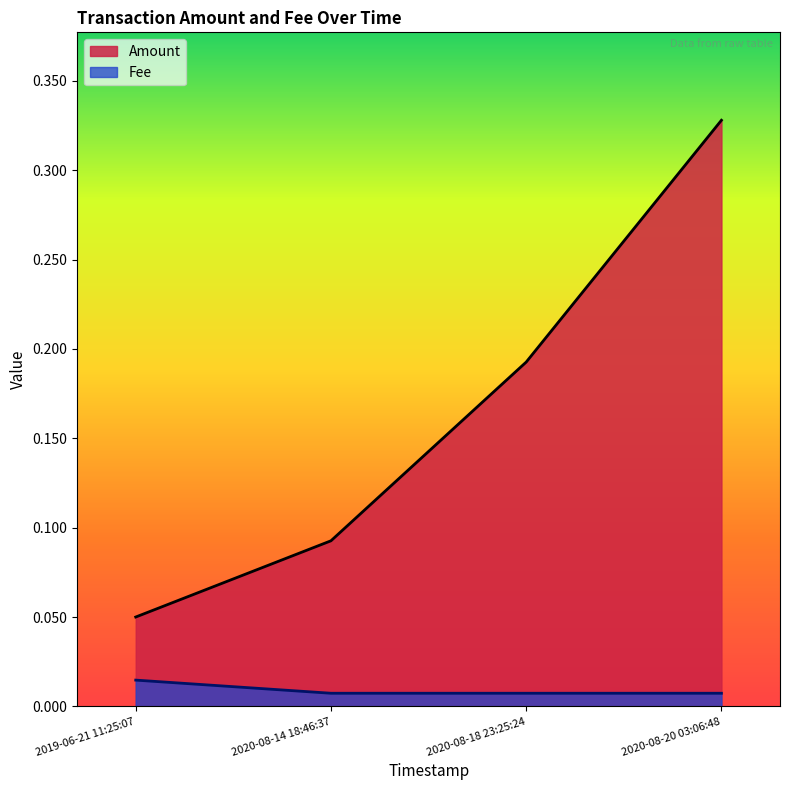

What is the label of the 2nd point from the right?

2020-08-18 23:25:24